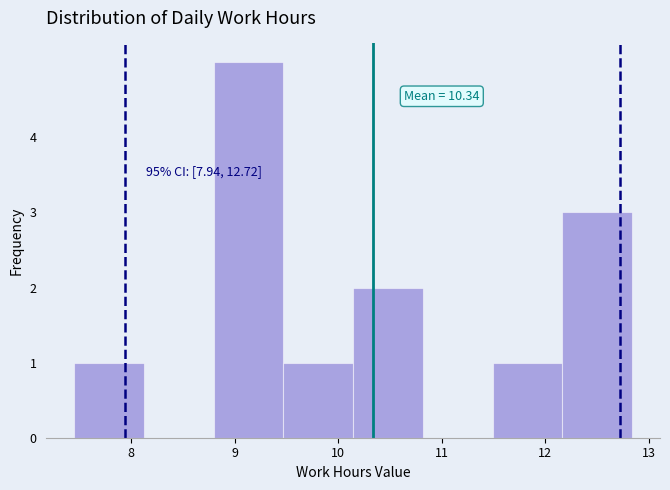

Over which range of the x-axis is the bar tallest?

8.8 to 9.5